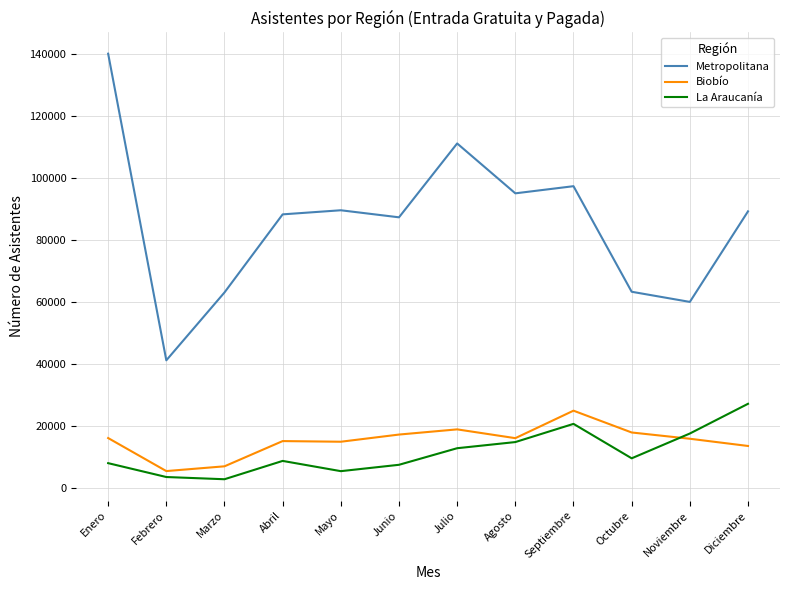

At which category does Metropolitana reach its first local peak?

Mayo